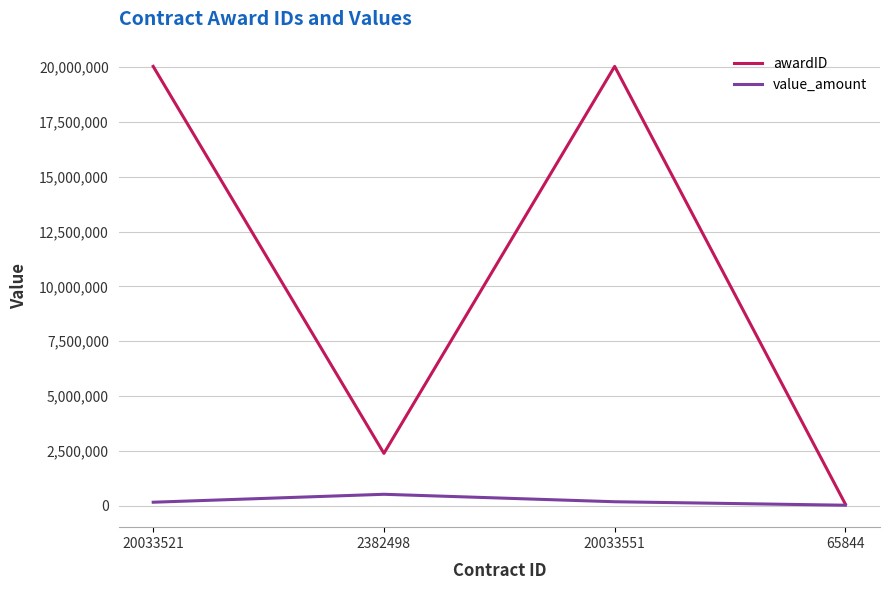

What is the highest value of the awardID series?

20033551.0